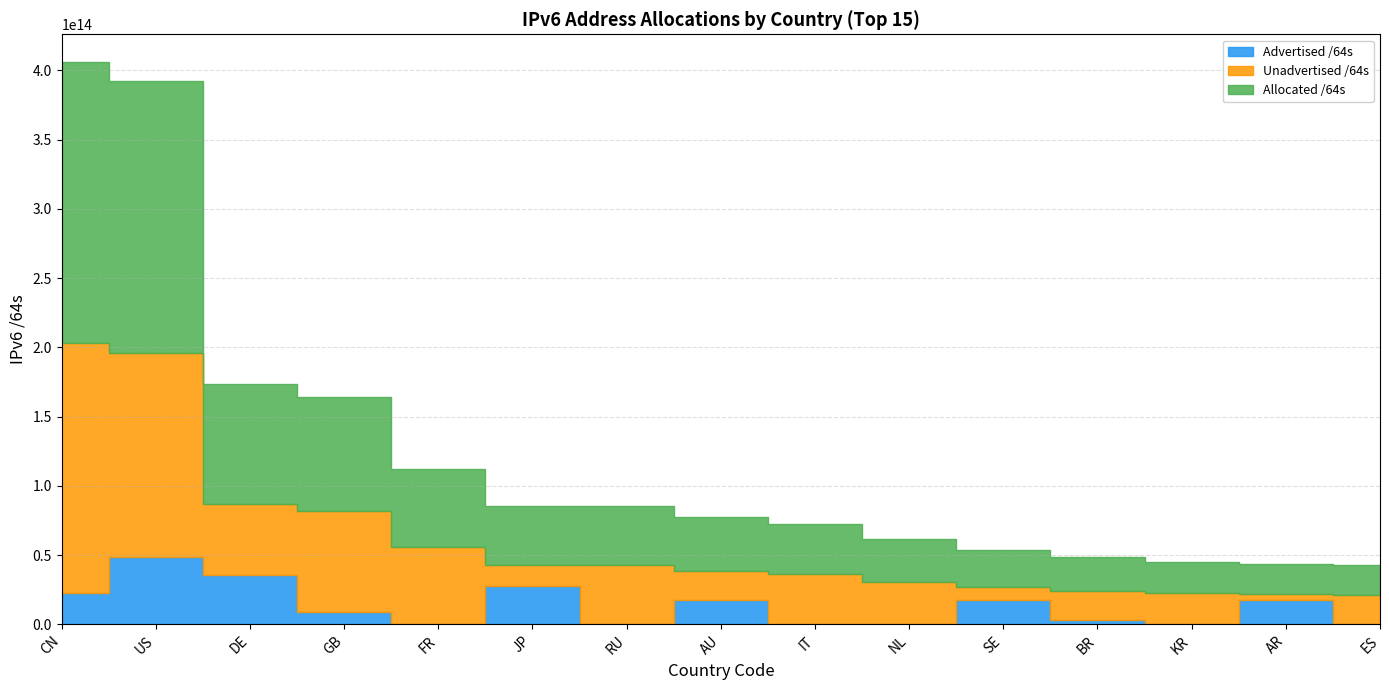

True or false: Allocated /64s has more than 0 interior local peaks.

False